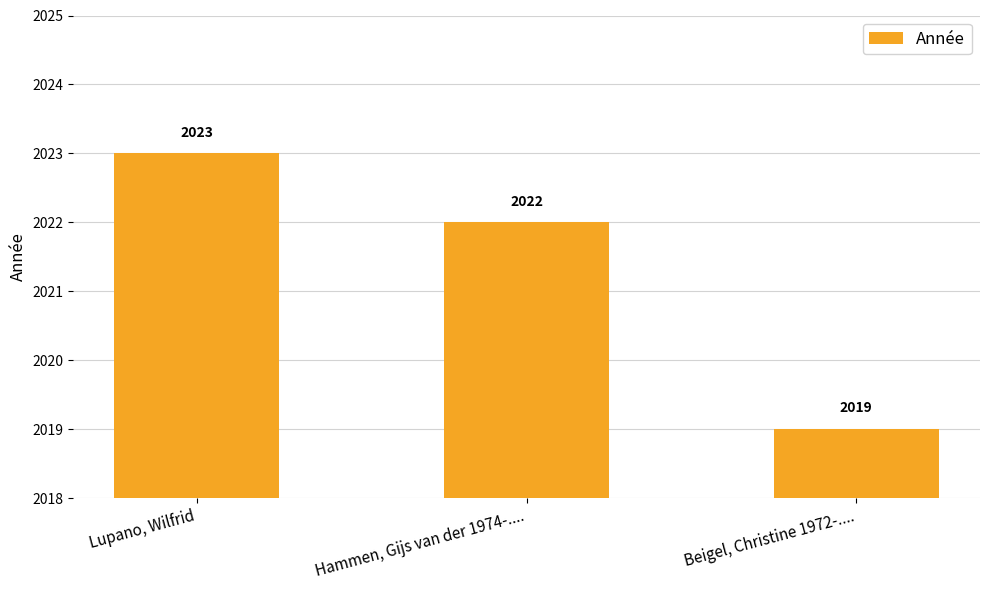

What is the difference between the maximum and minimum values?

4